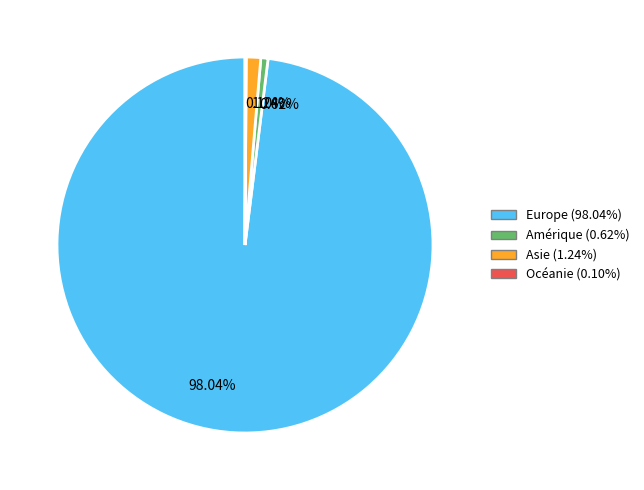

Does any single category account for the majority?

Yes